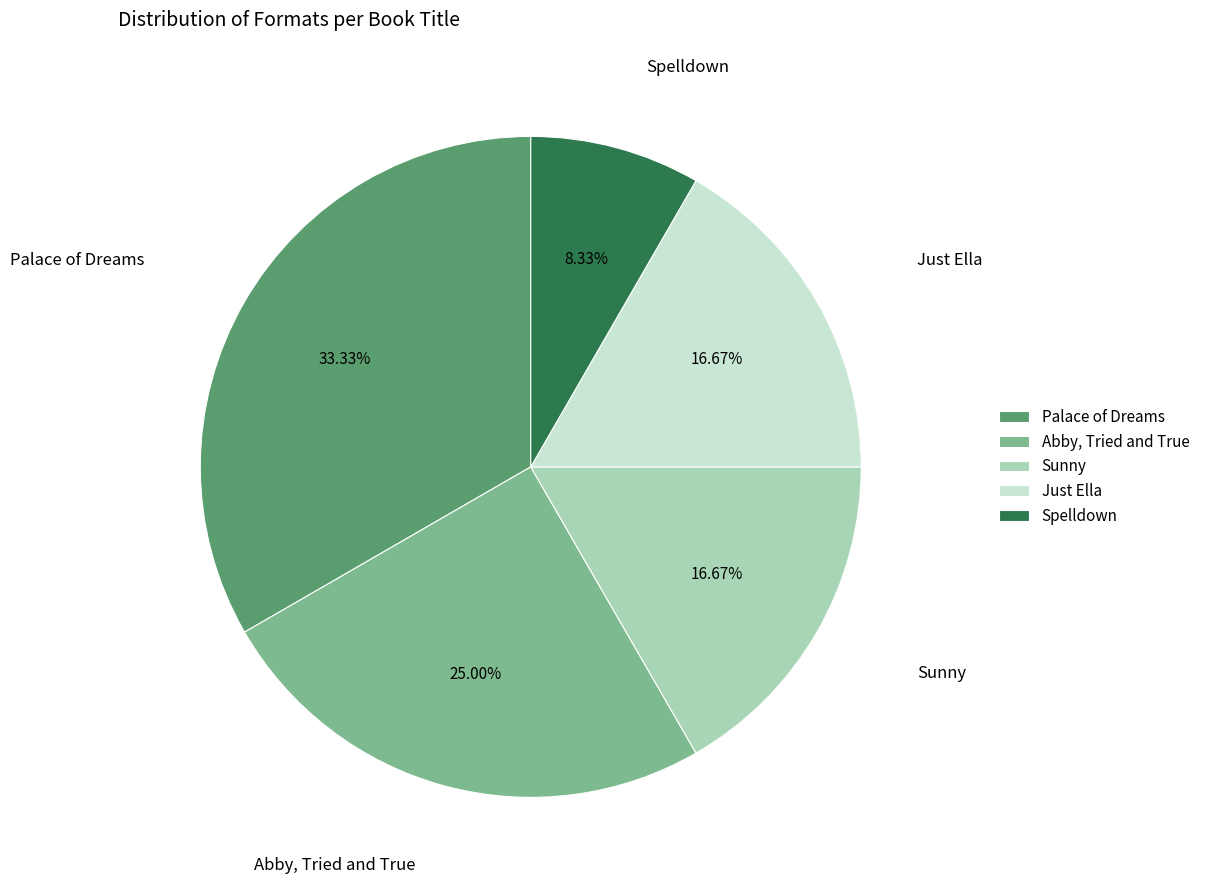

What is the ratio of the value at Just Ella to the value at Spelldown?

2.0